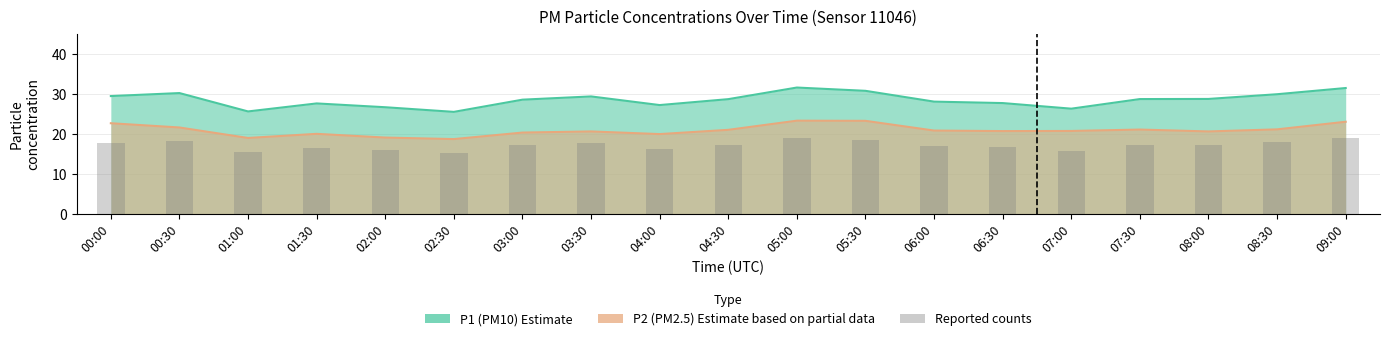

Is it true that the value at 08:00 is 29.3?

False